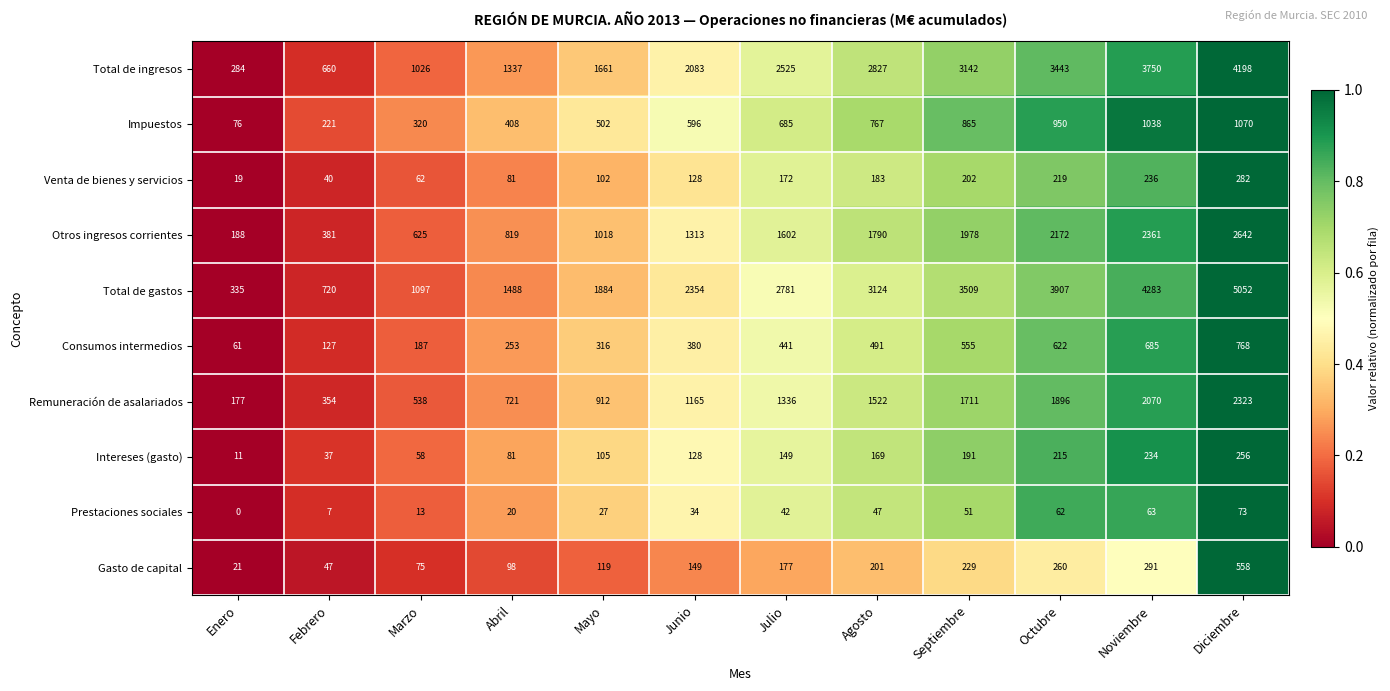

What is the total value across all series at Febrero?

2594